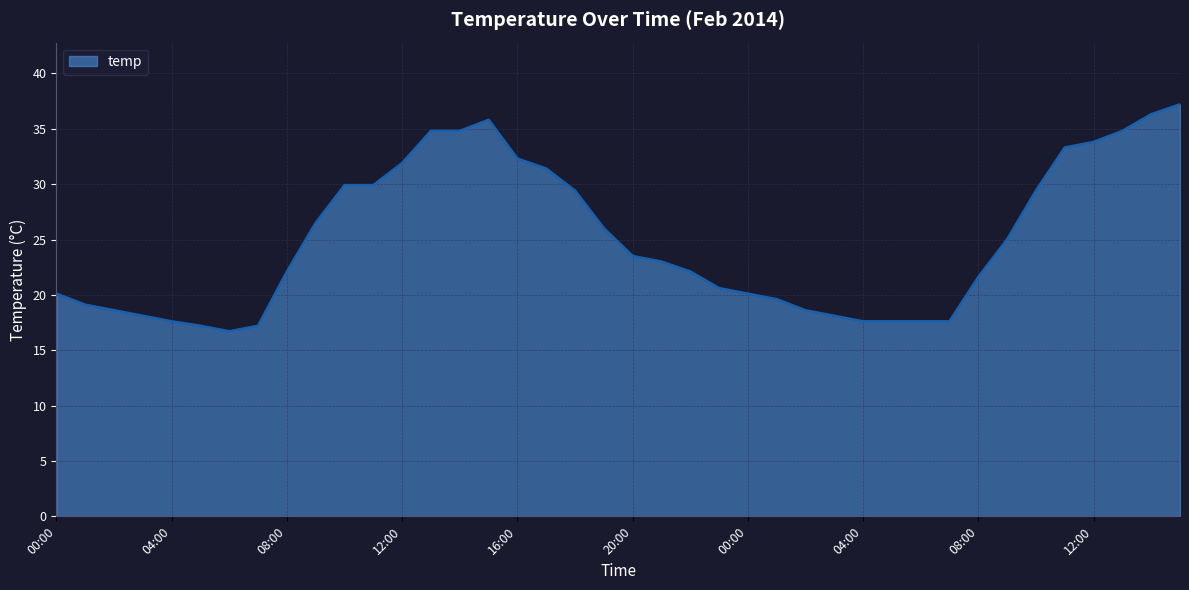

What is the greatest value displayed?

37.2